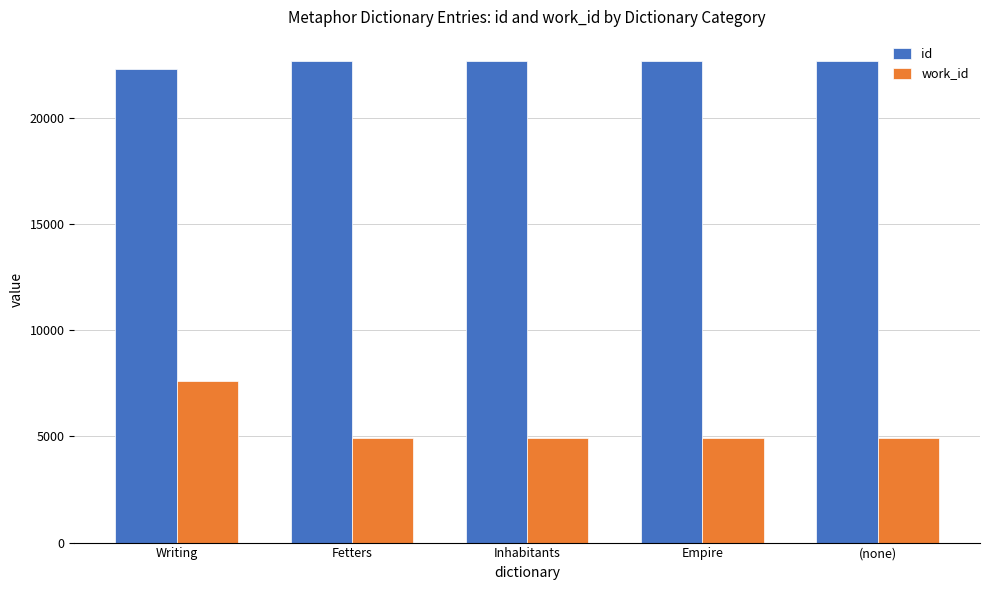

What is the highest value of the id series?

22670